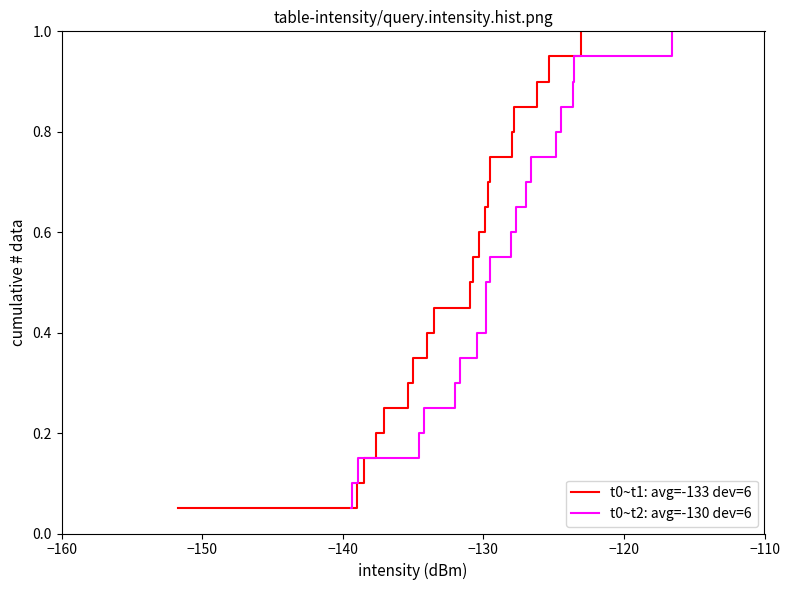

How many distinct data groups are displayed?

2